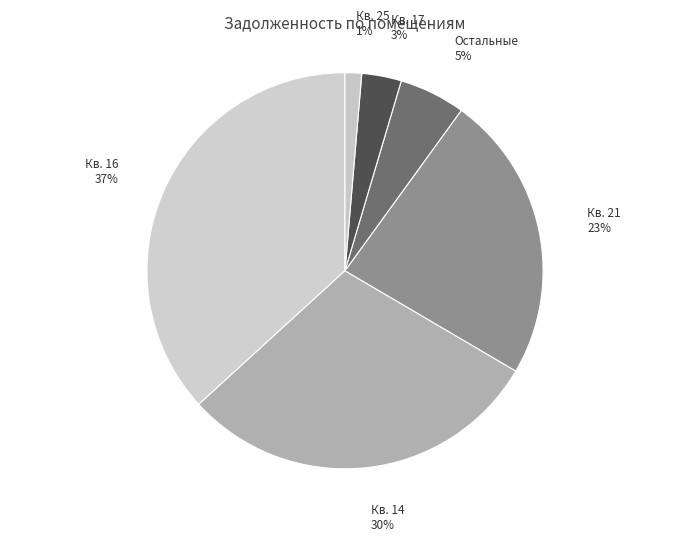

Is there a majority slice in this chart?

No